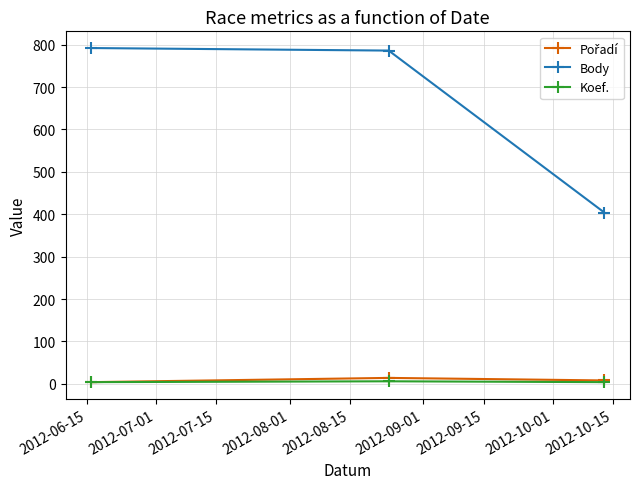

Which series has the widest spread of values?

Body